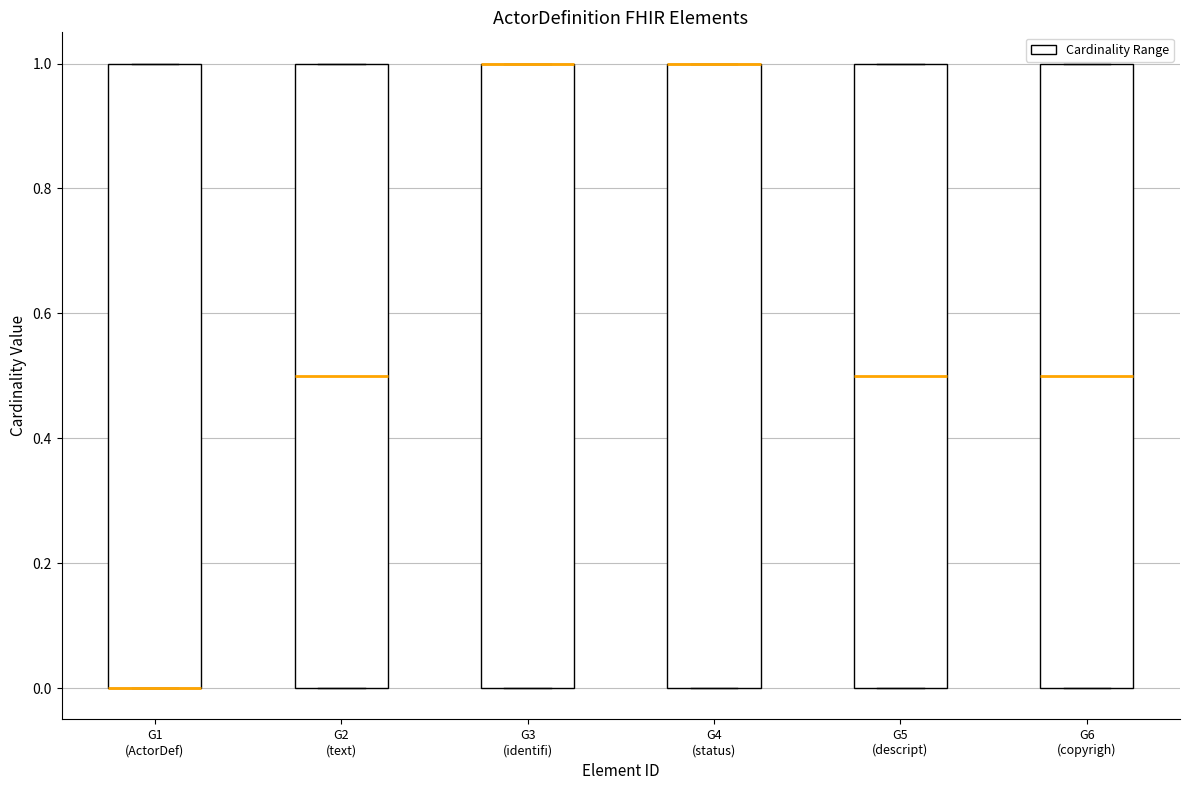

Where is the lower edge of the box for G4 (status) on the y-axis? The values are not printed on the chart, so give them approximately, as read against the axis.

0.0